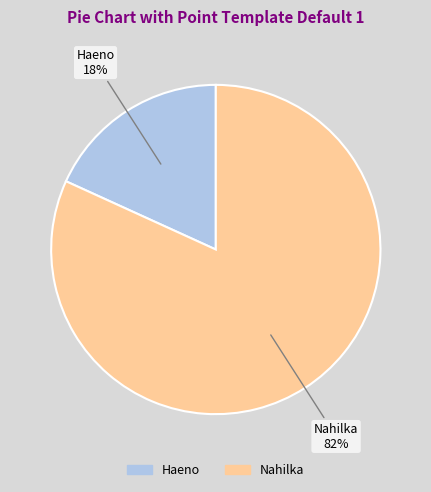

What percentage is the Nahilka slice, to the nearest percent?

82%